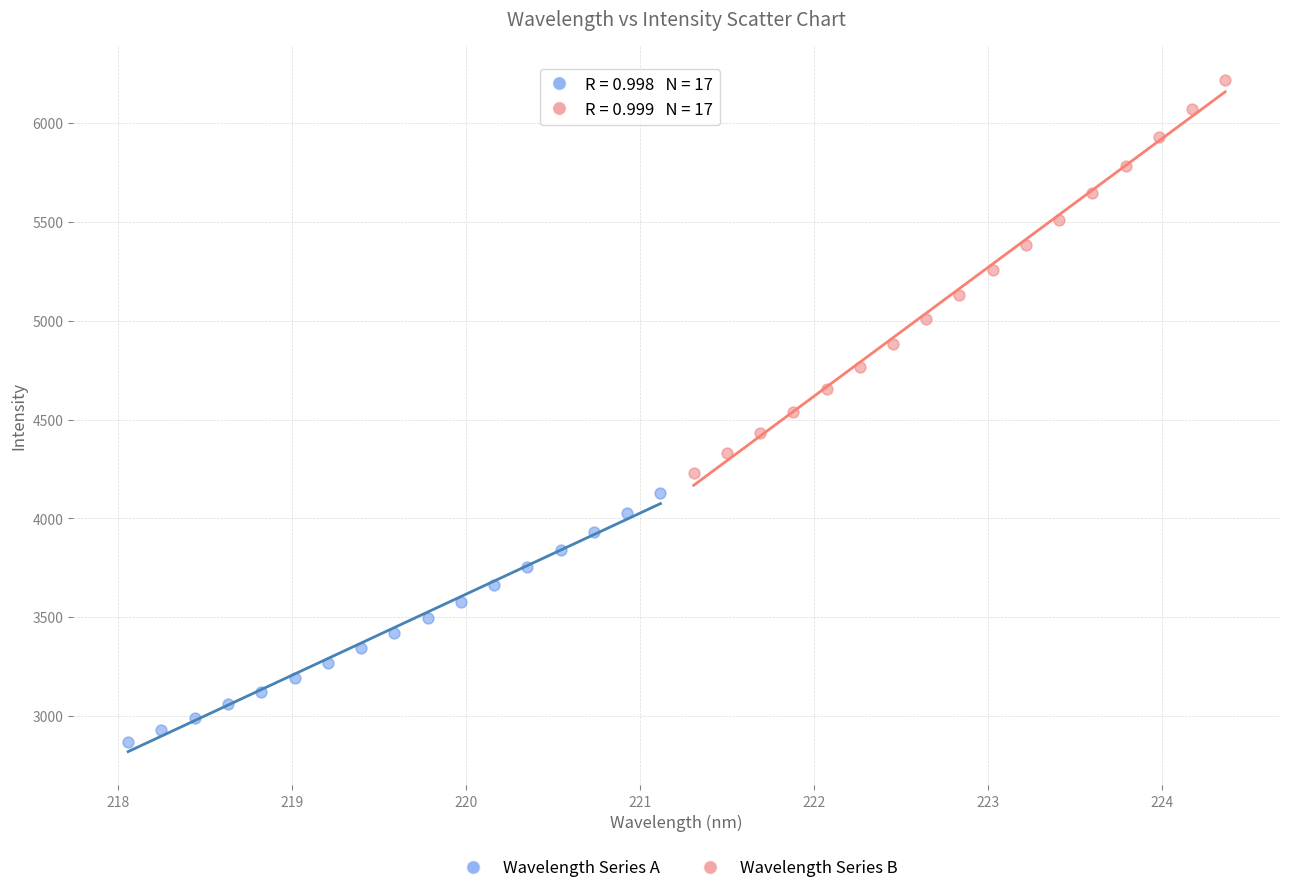

Which series contains the lowest Y value?

Wavelength Series A